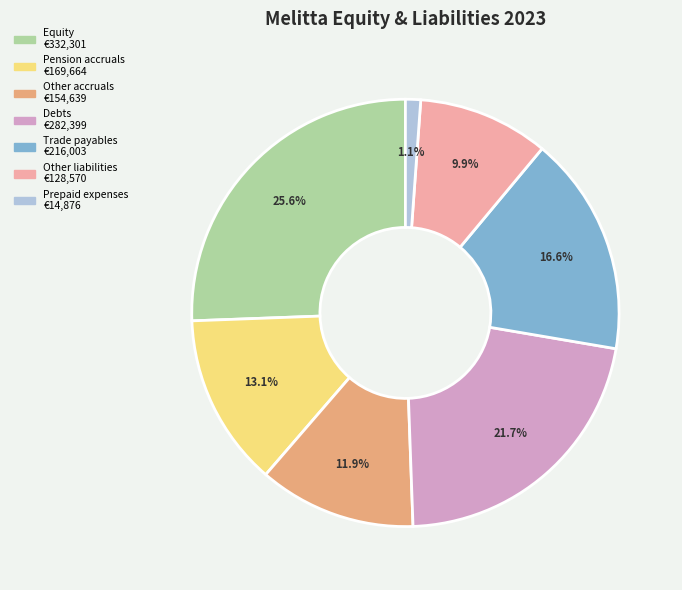

How many segments does this pie chart have?

7